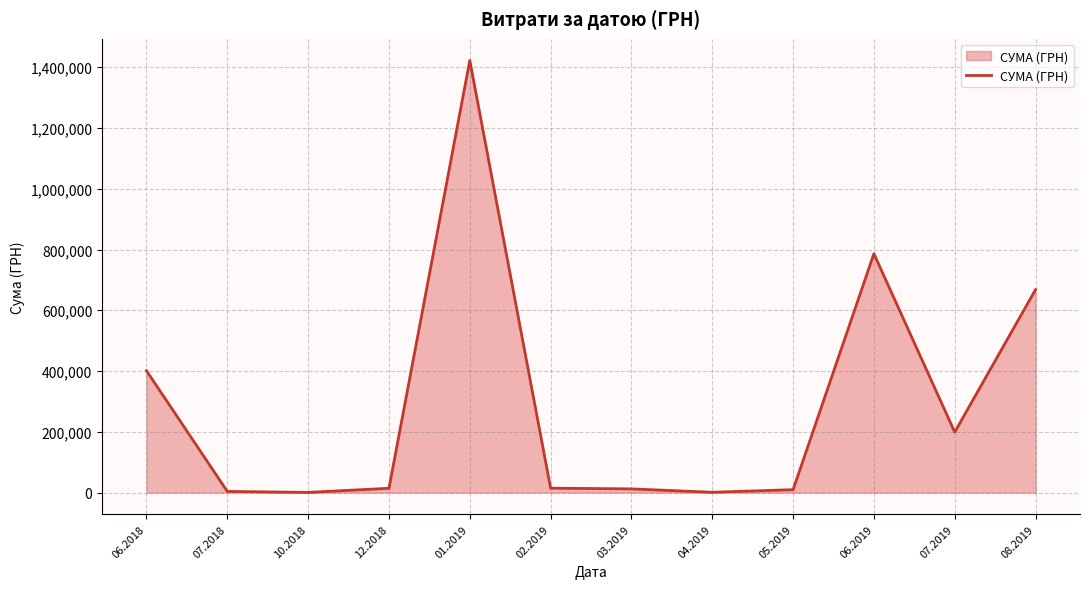

Which category has the highest value across all series?

01.2019